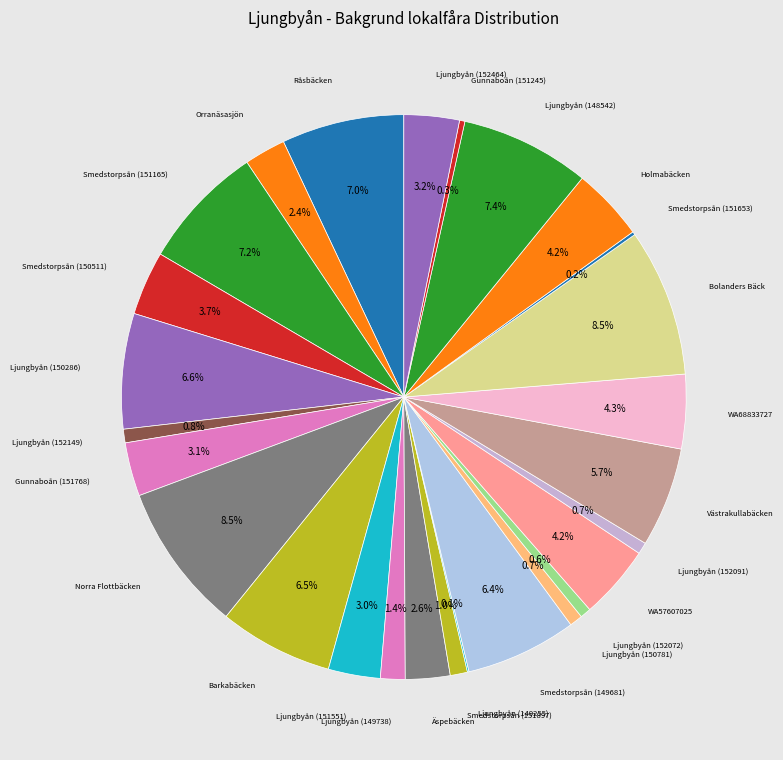

Rank the categories by value from lowest to highest.

Ljungbyån (149255), Smedstorpsån (151653), Gunnaboån (151245), Ljungbyån (152072), Ljungbyån (152091), Ljungbyån (150781), Ljungbyån (152149), Smedstorpsån (151897), Ljungbyån (149738), Orranäsasjön, Äspebäcken, Ljungbyån (151551), Gunnaboån (151768), Ljungbyån (152464), Smedstorpsån (150511), Holmabäcken, WA57607025, WA68833727, Västrakullabäcken, Smedstorpsån (149681), Barkabäcken, Ljungbyån (150286), Råsbäcken, Smedstorpsån (151165), Ljungbyån (148542), Bolanders Bäck, Norra Flottbäcken